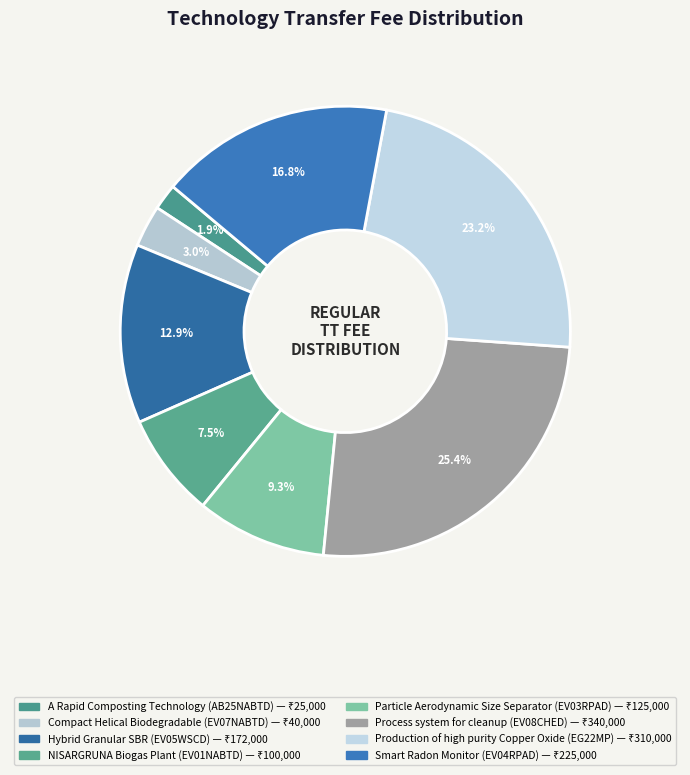

To the nearest percent, what is the difference between the largest and smallest slice percentages?

24%